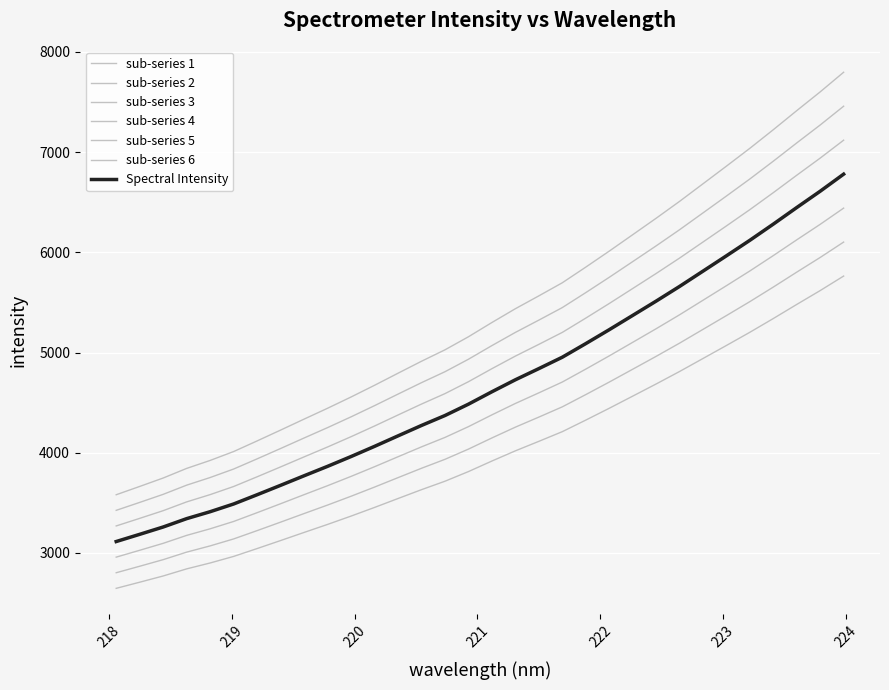

How many lines are shown in the chart?

7